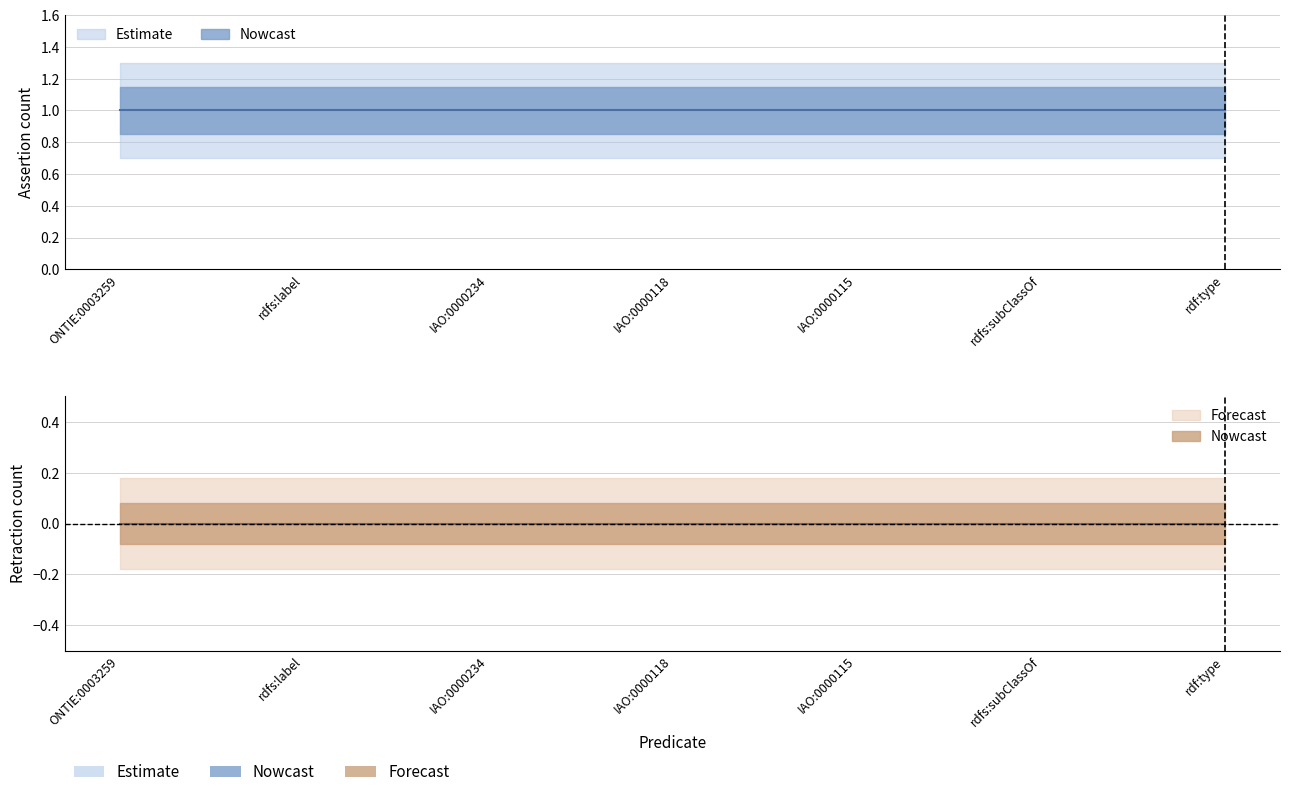

At which label is retraction closest to 0?

ONTIE:0003259